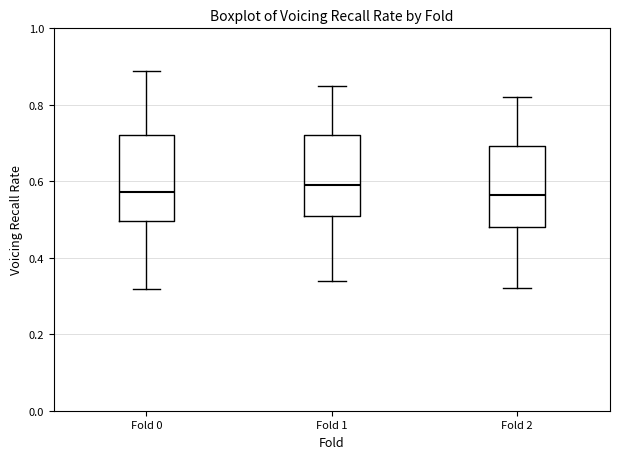

Where does the upper whisker of the box for Fold 2 end on the y-axis? The values are not printed on the chart, so give them approximately, as read against the axis.

0.82